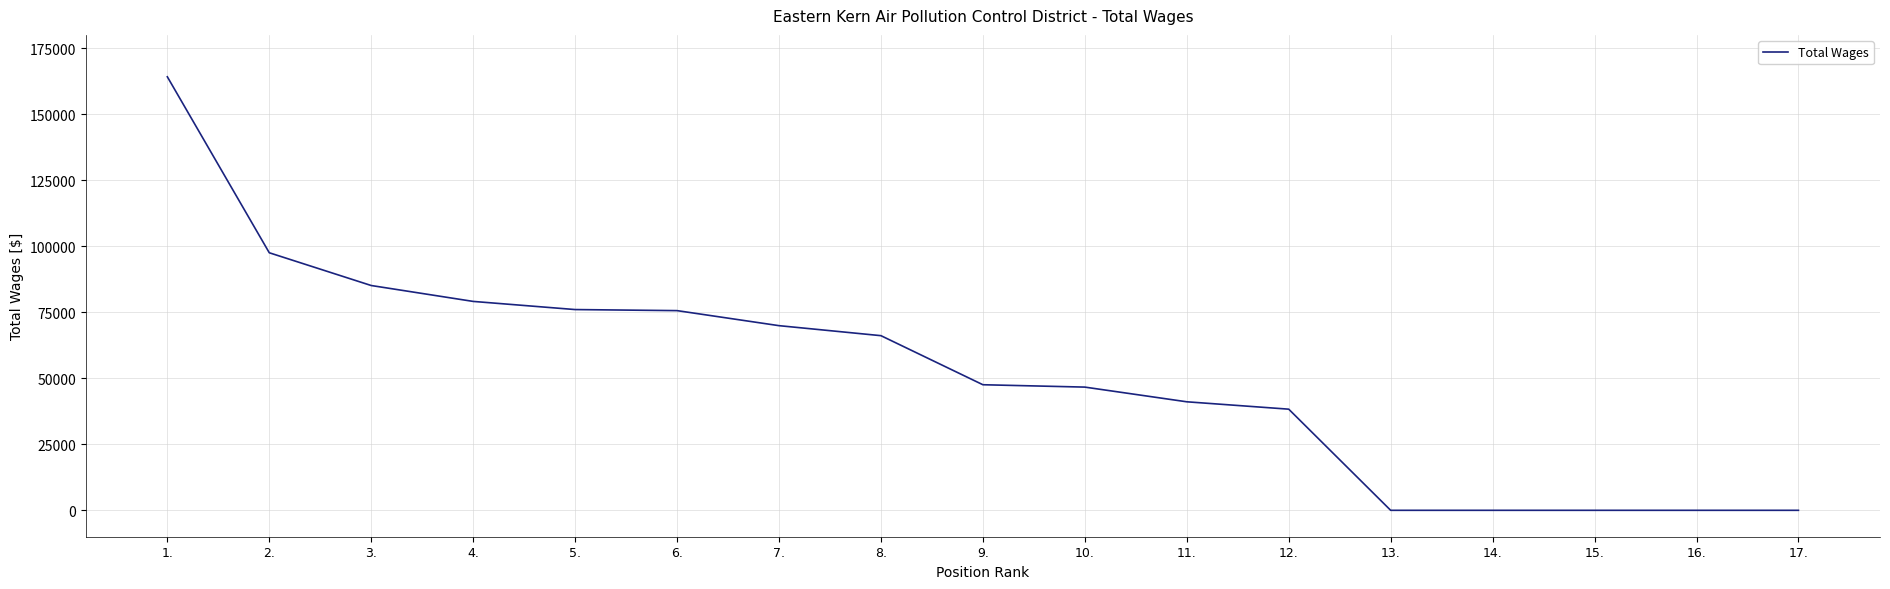

What is the difference between the maximum and minimum values?

164138